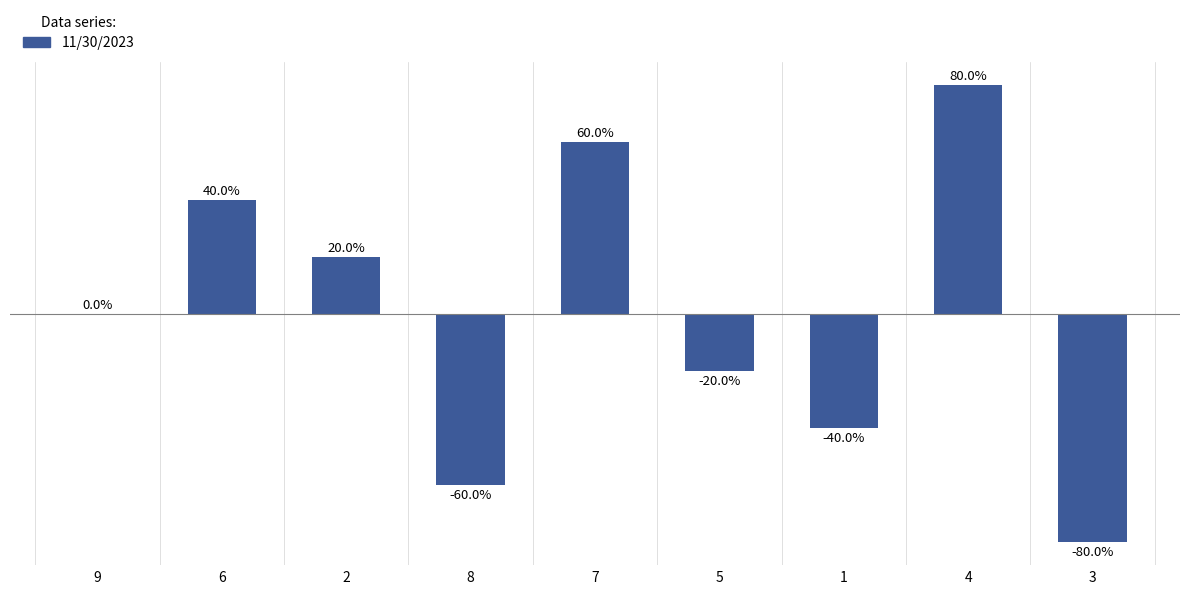

What is the difference between the maximum and minimum values?

1.6